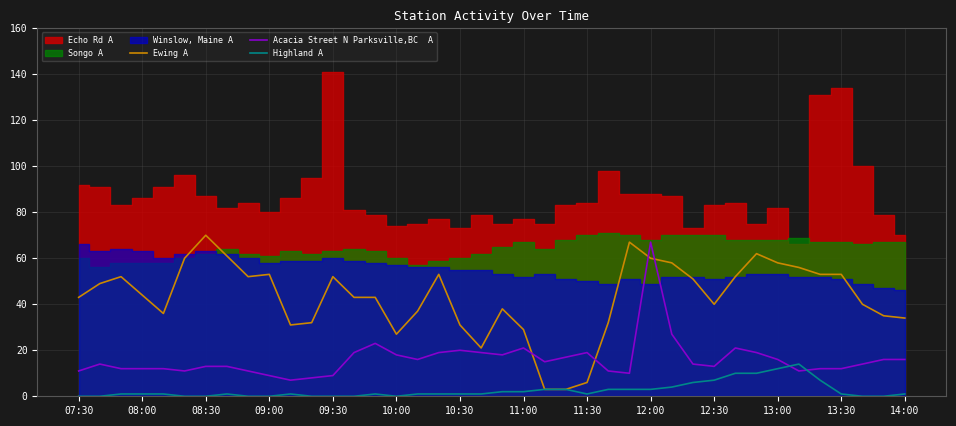

True or false: Highland A has a value of 3 at 11:00.

False